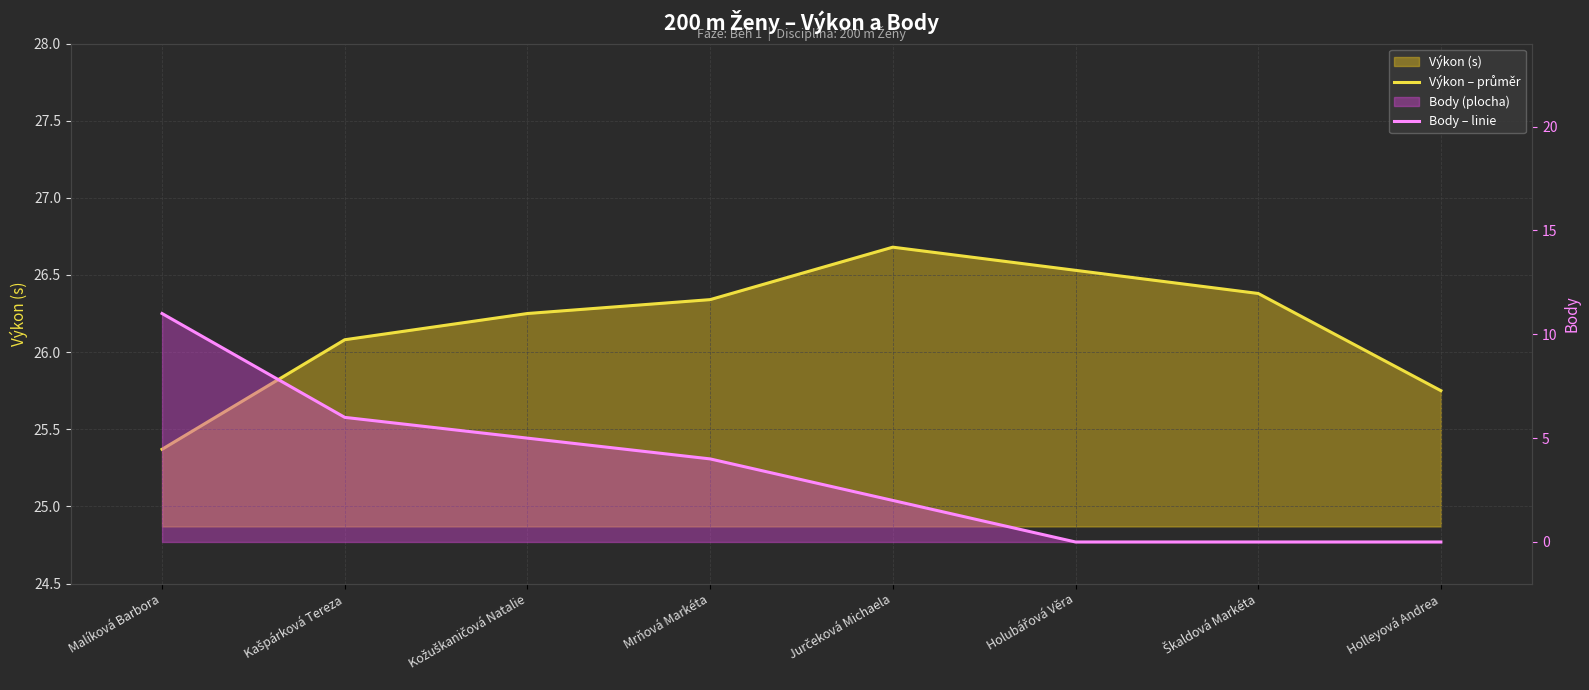

What is the total value across all series at Kožuškaničová Natalie?

31.2